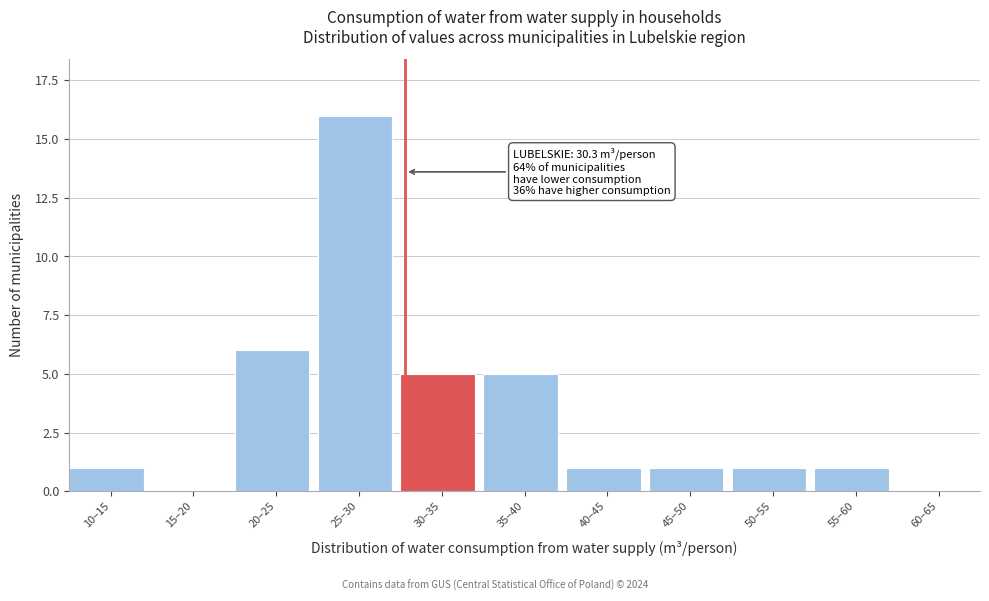

Reading right to left, list all the values displayed in this chart.

60–65=0	55–60=1	50–55=1	45–50=1	40–45=1	35–40=5	30–35=5	25–30=16	20–25=6	15–20=0	10–15=1